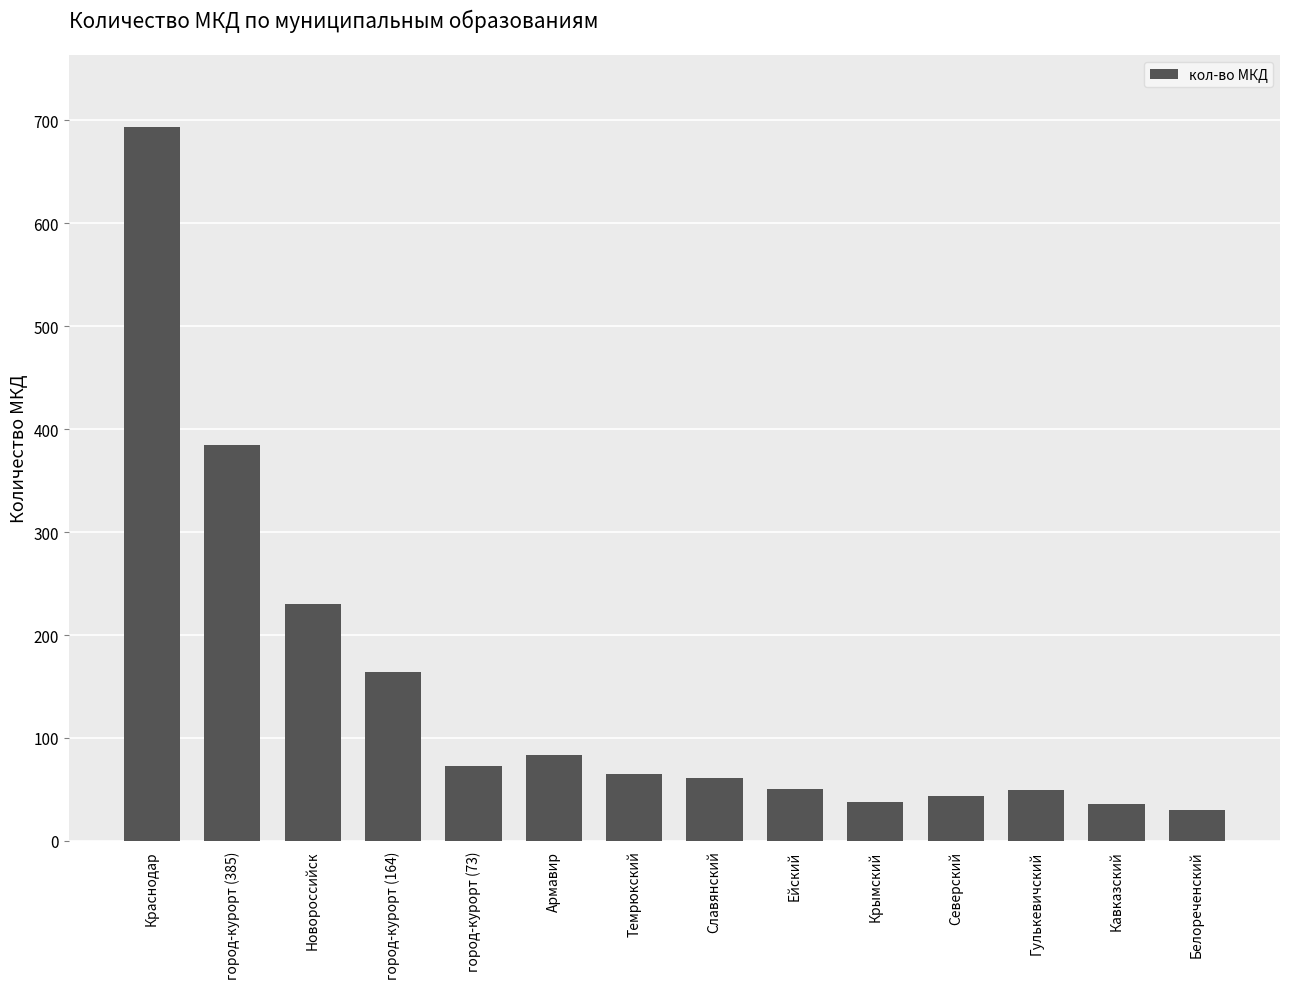

What is the label of the 2nd bar from the left?

город-курорт (385)